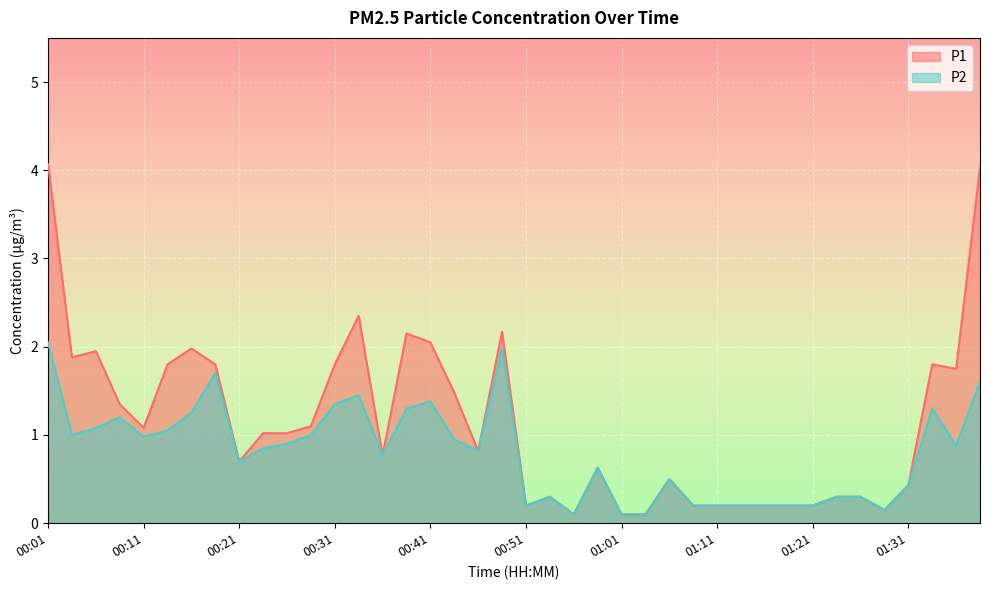

True or false: P1 has a value of 0.8 at 01:06.

False